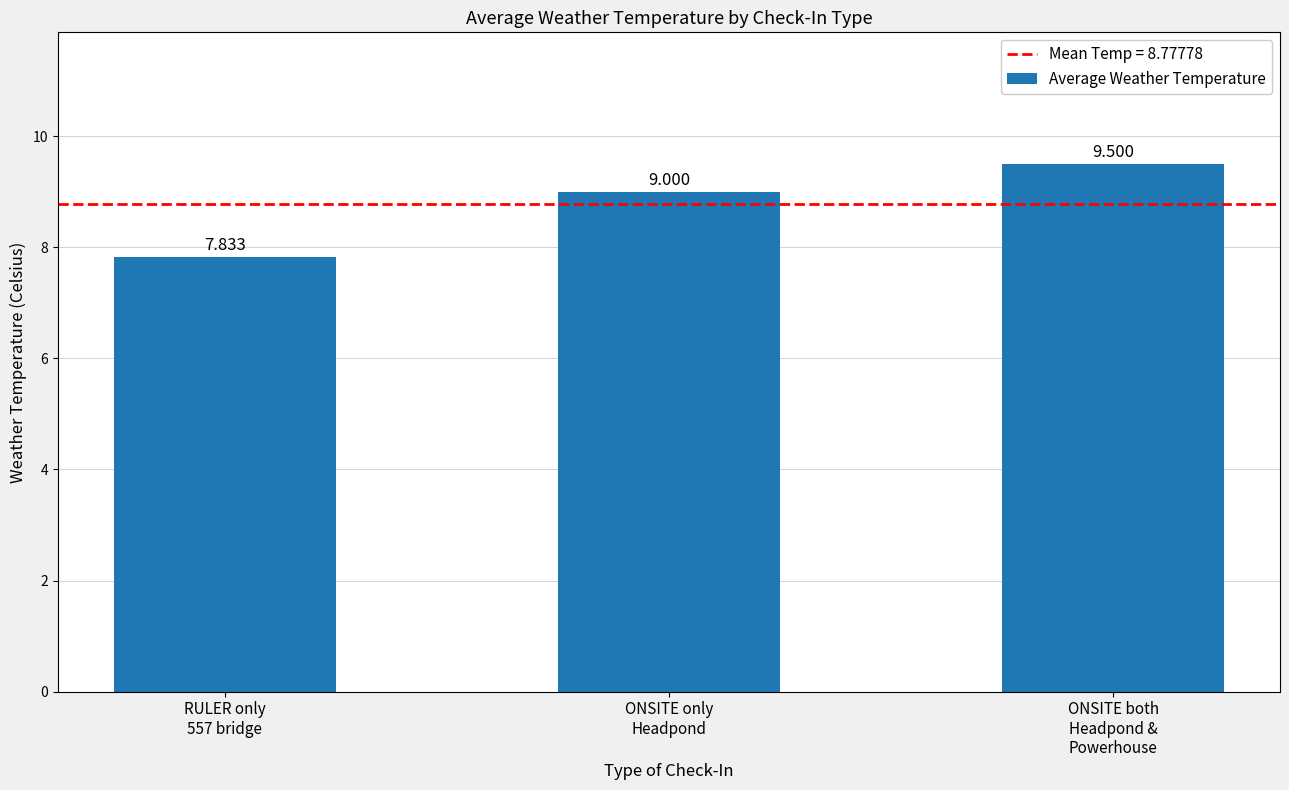

What is the change in value from RULER only
557 bridge to ONSITE both
Headpond &
Powerhouse?

+1.7